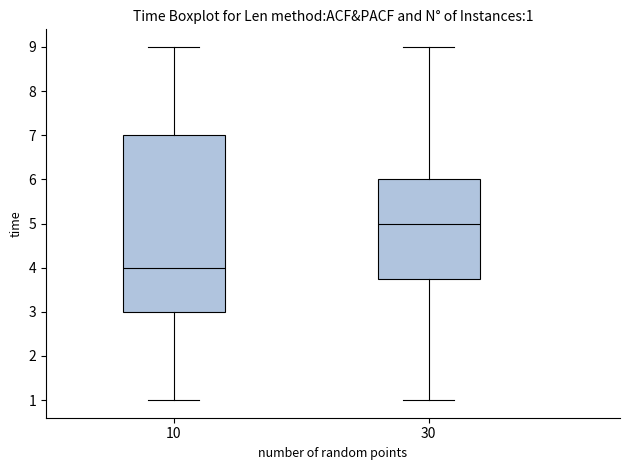

Comparing the boxes themselves (not the whiskers), which one is the tallest?

10